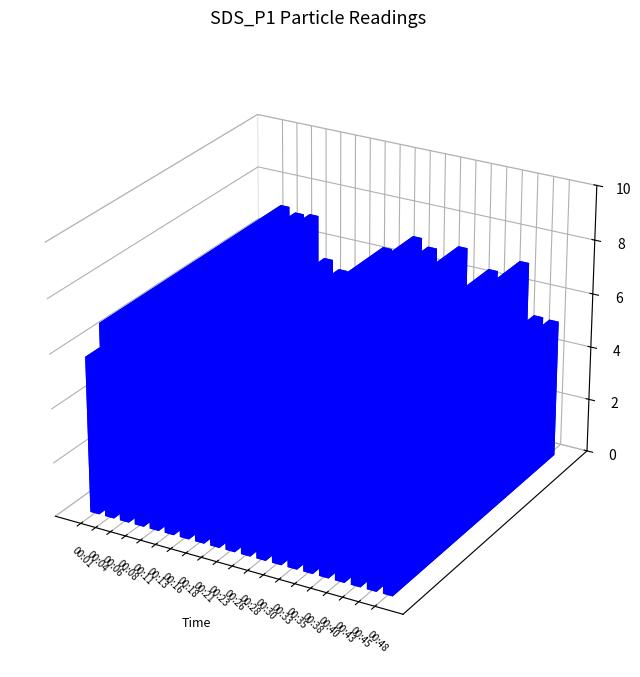

What is the sum of the values at 00:08 and 00:21?

13.4